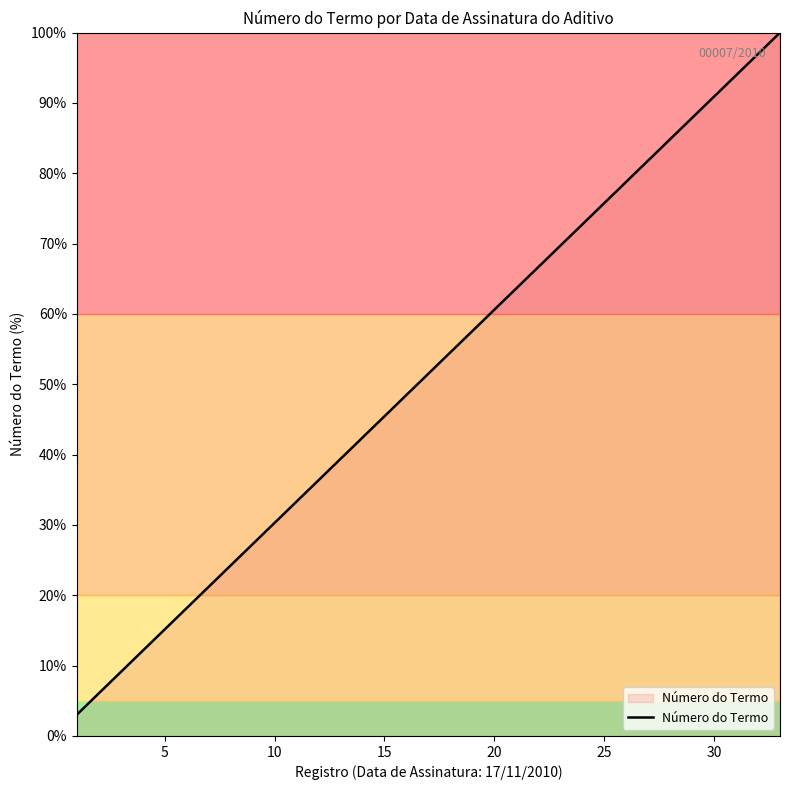

What is the minimum value shown in the chart?

3.0